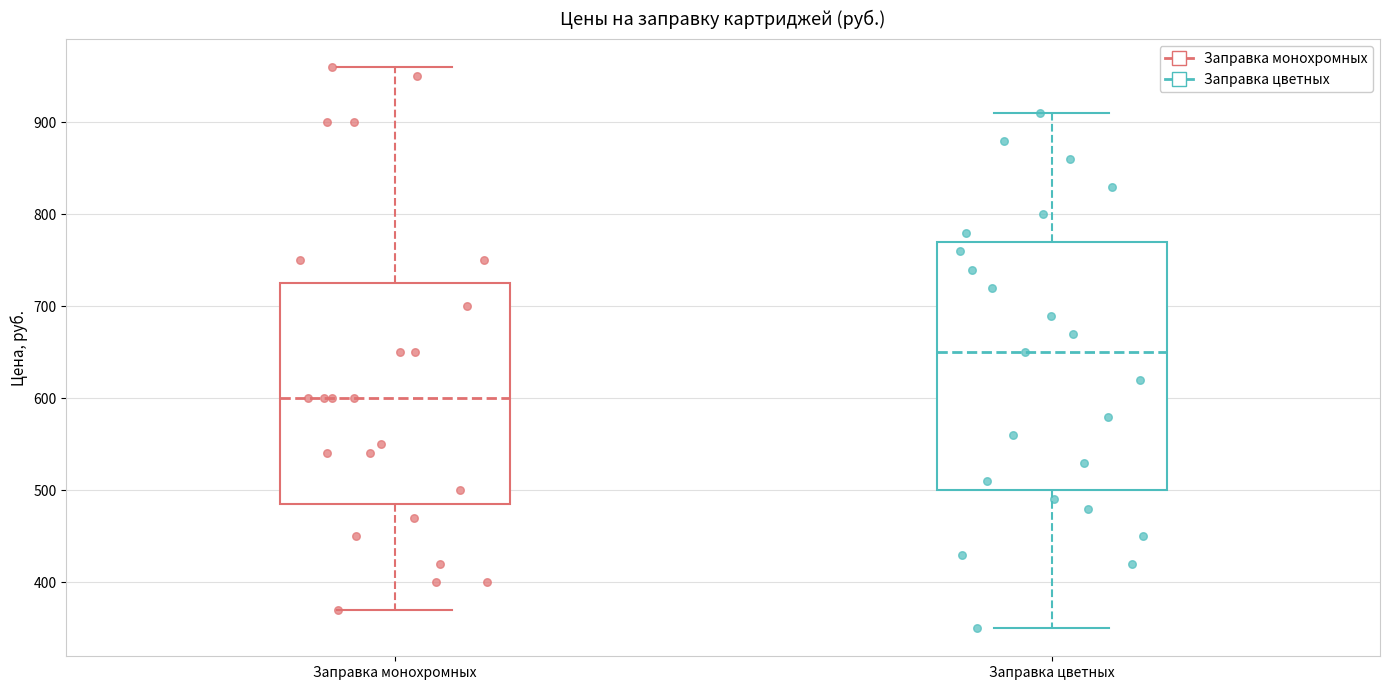

Where is the lower edge of the box for Заправка цветных on the y-axis? The values are not printed on the chart, so give them approximately, as read against the axis.

500